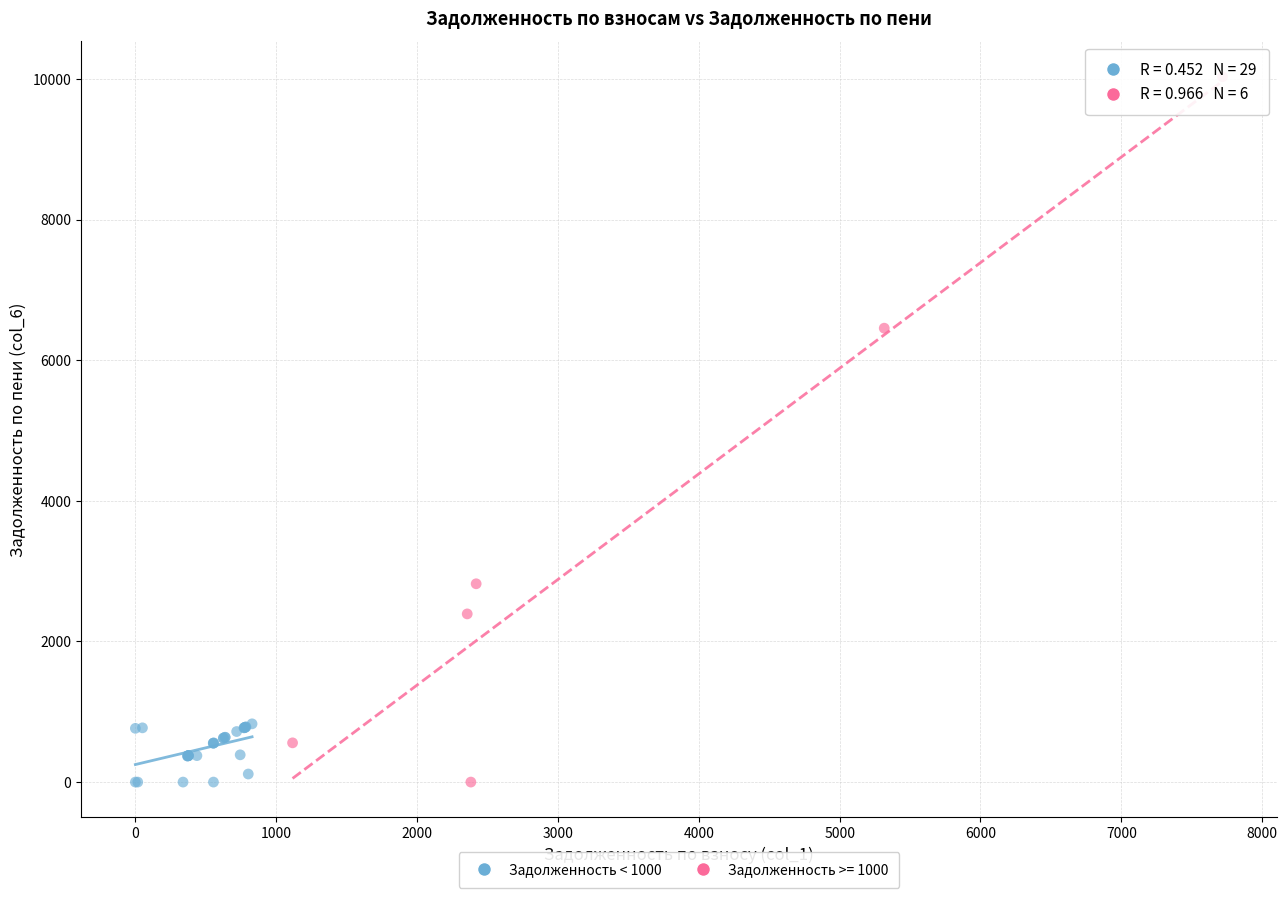

Which series reaches the maximum Y coordinate?

Задолженность >= 1000